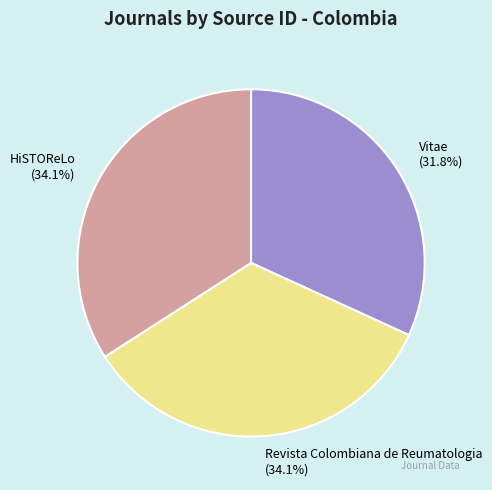

What is the ratio of the value at HiSTOReLo to the value at Revista Colombiana de Reumatologia?

1.0